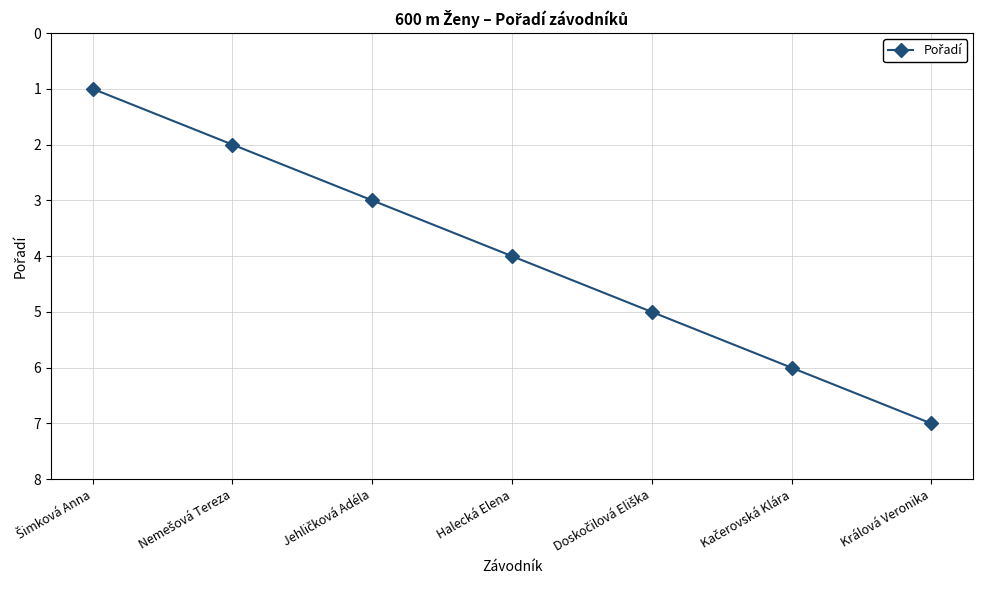

What is the difference between the second highest and second lowest values?

4